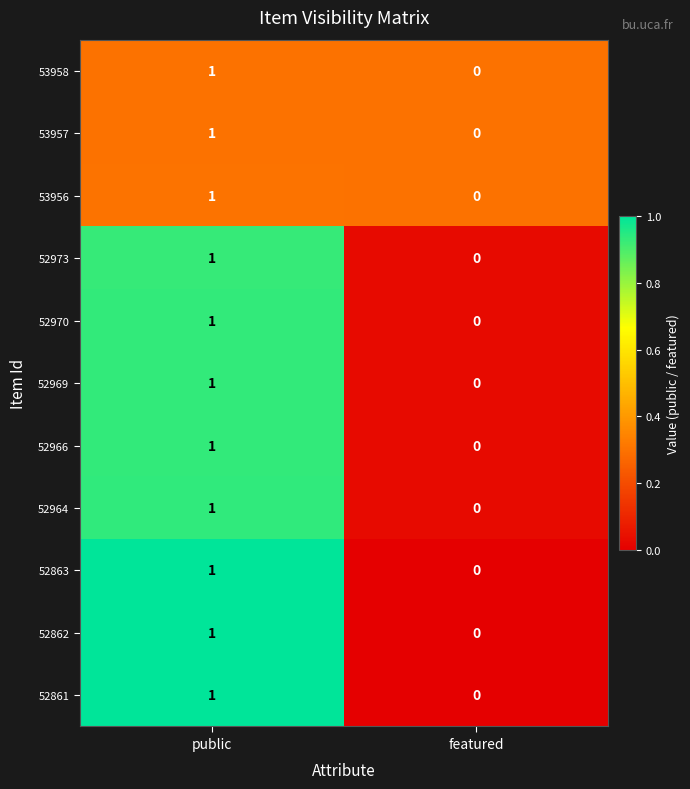

At which category does the chart reach its minimum across all series?

featured